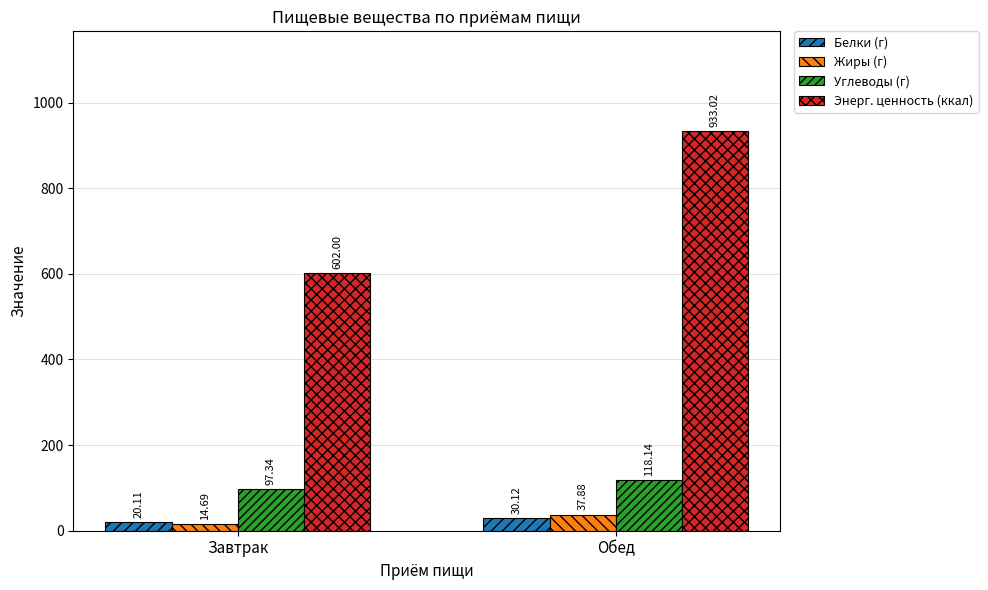

What is the value of the Жиры (г) bar at the 2nd from the left?

37.9